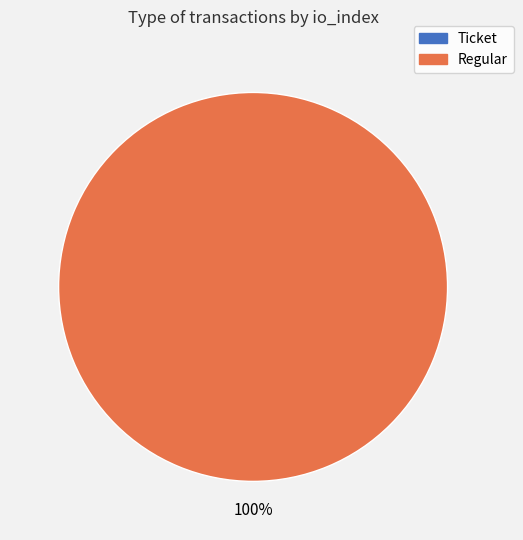

True or false: Regular (io_index=17) accounts for 99% of the total.

False